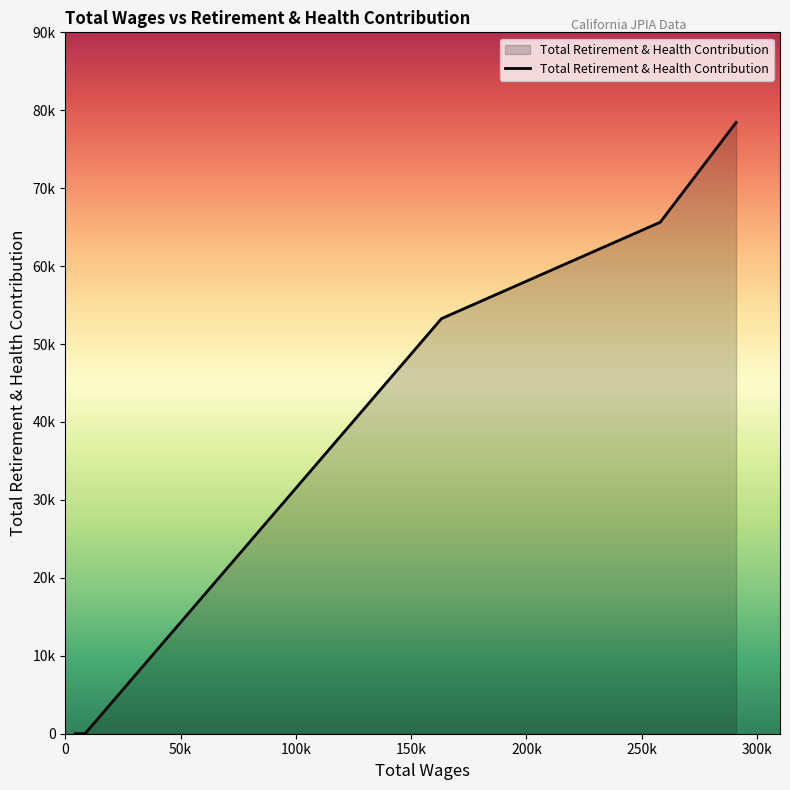

What is the value of the 13th point from the left?

65637